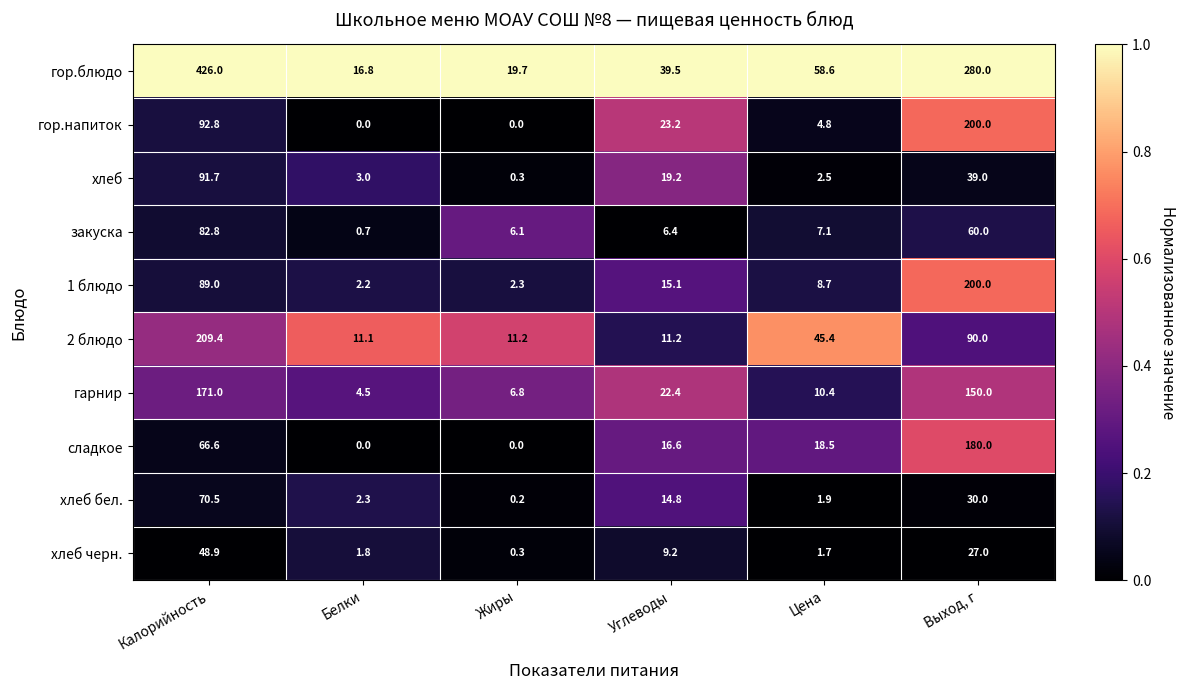

The value of гор.блюдо at Углеводы is 39.5. True or false?

True